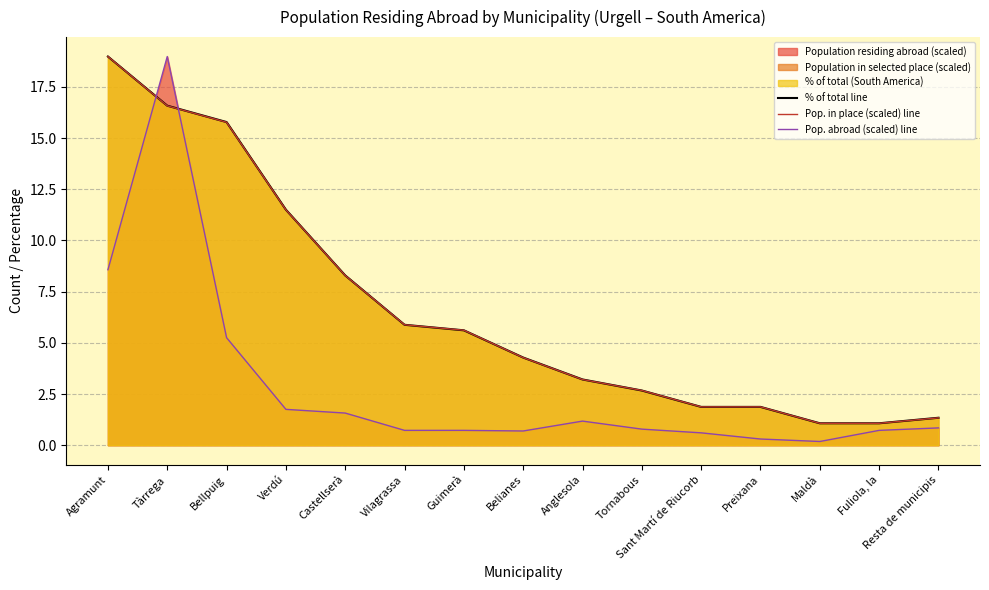

Which series has the widest spread of values?

Pop. abroad (scaled) line